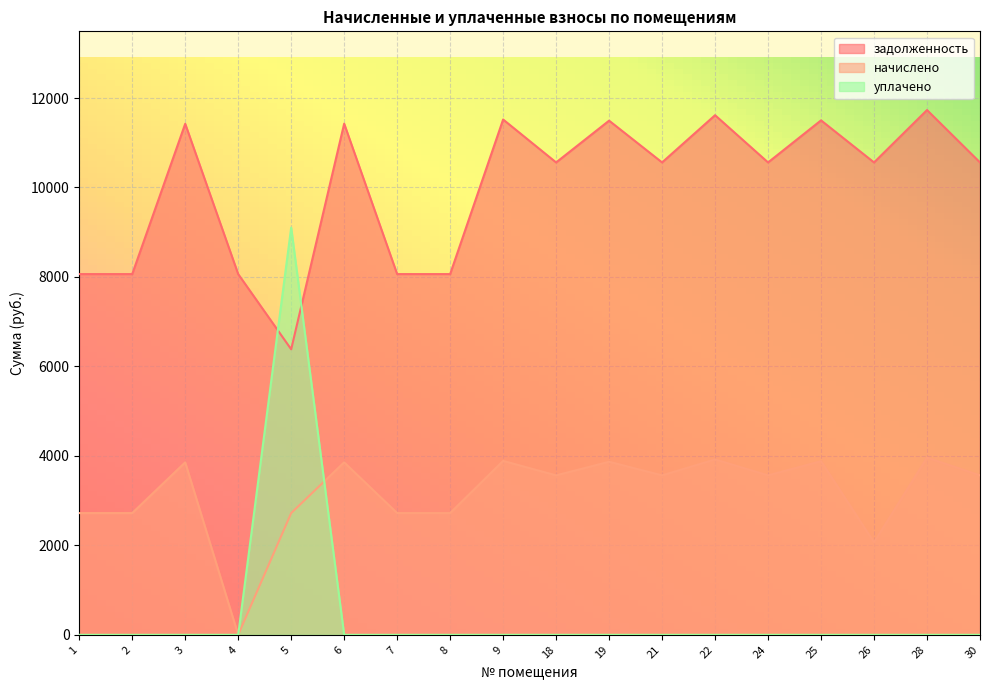

Which series has the largest range (max minus min)?

уплачено